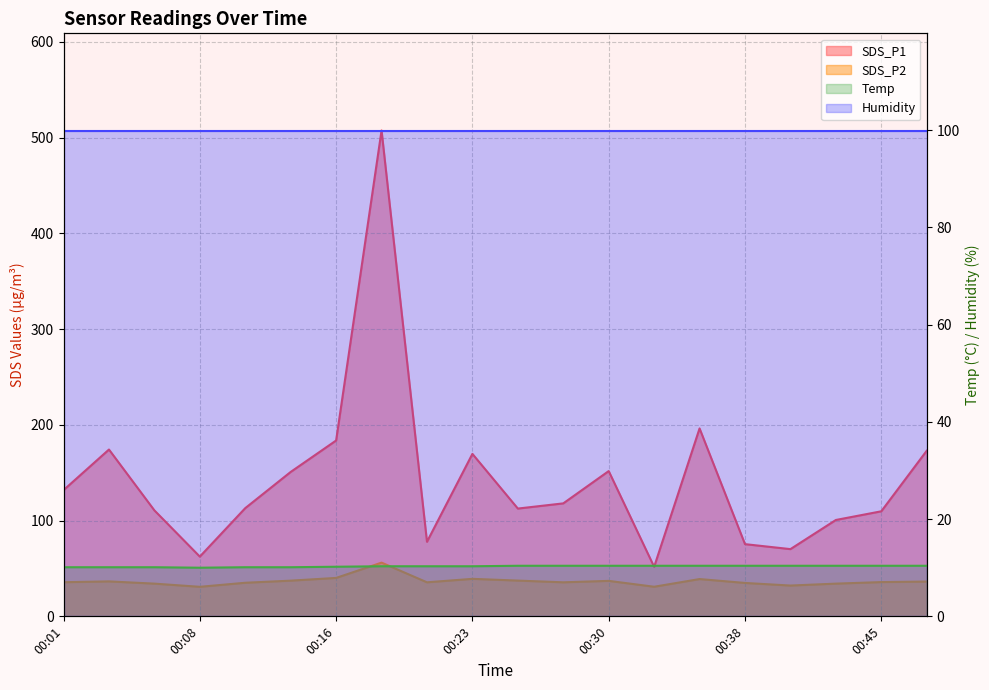

Read the SDS_P2 value at 00:45.

35.8